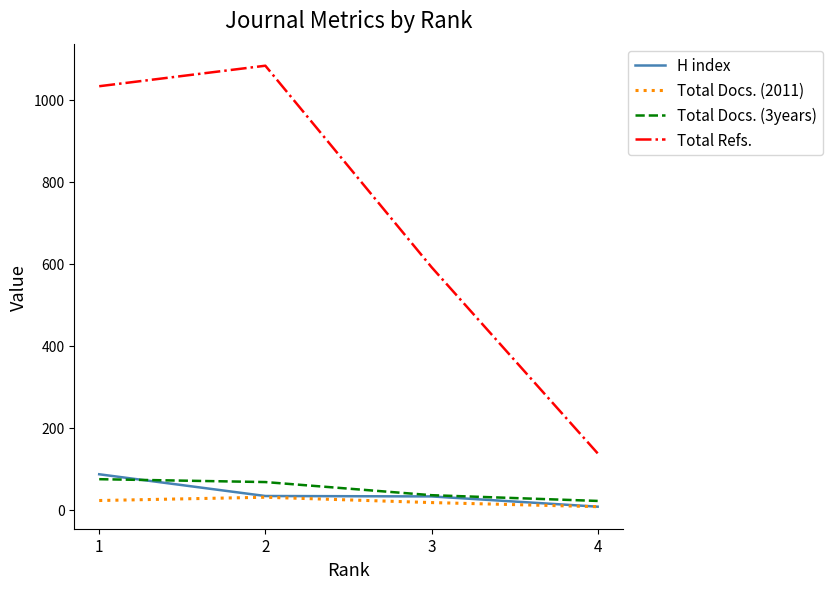

At how many categories does at least one series exceed 463?

3